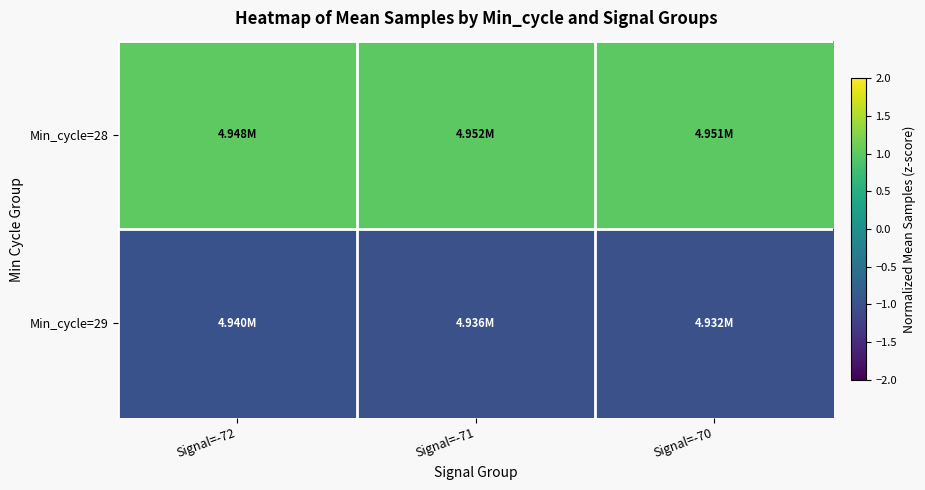

Which has a higher value, Signal=-72 or Signal=-71?

Signal=-72